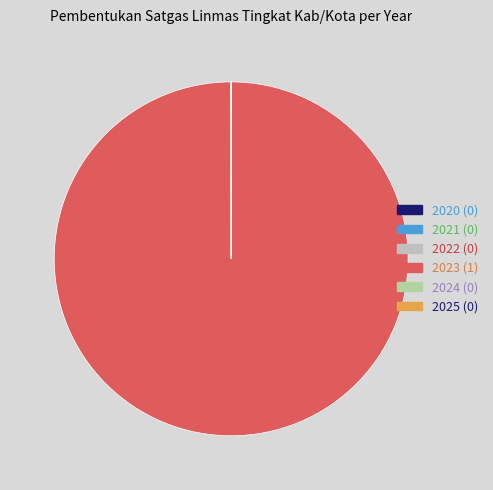

Which category has the biggest portion of the pie?

2023